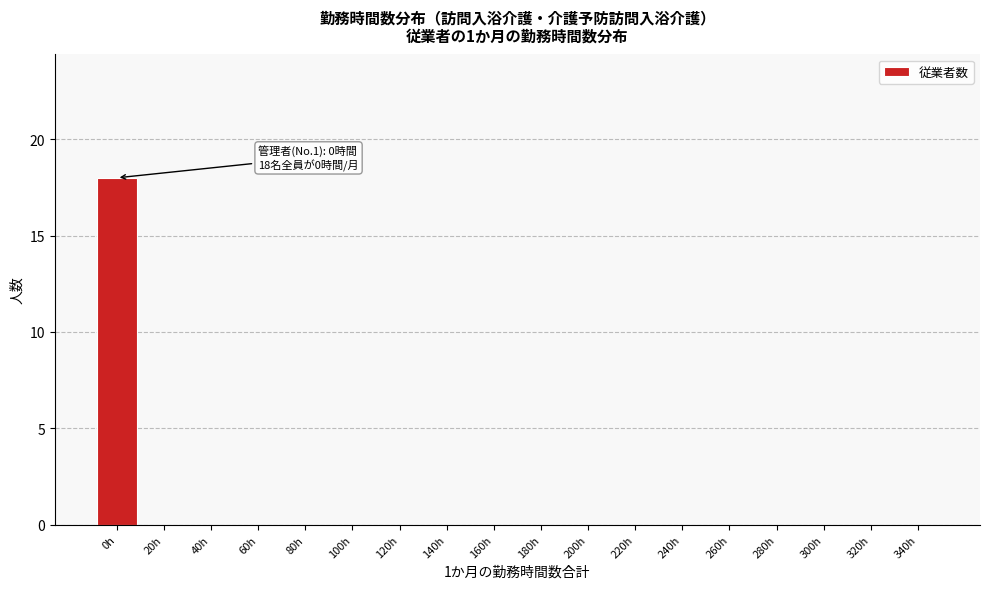

Reading right to left, extract all data points from this chart.

340h=0	320h=0	300h=0	280h=0	260h=0	240h=0	220h=0	200h=0	180h=0	160h=0	140h=0	120h=0	100h=0	80h=0	60h=0	40h=0	20h=0	0h=18